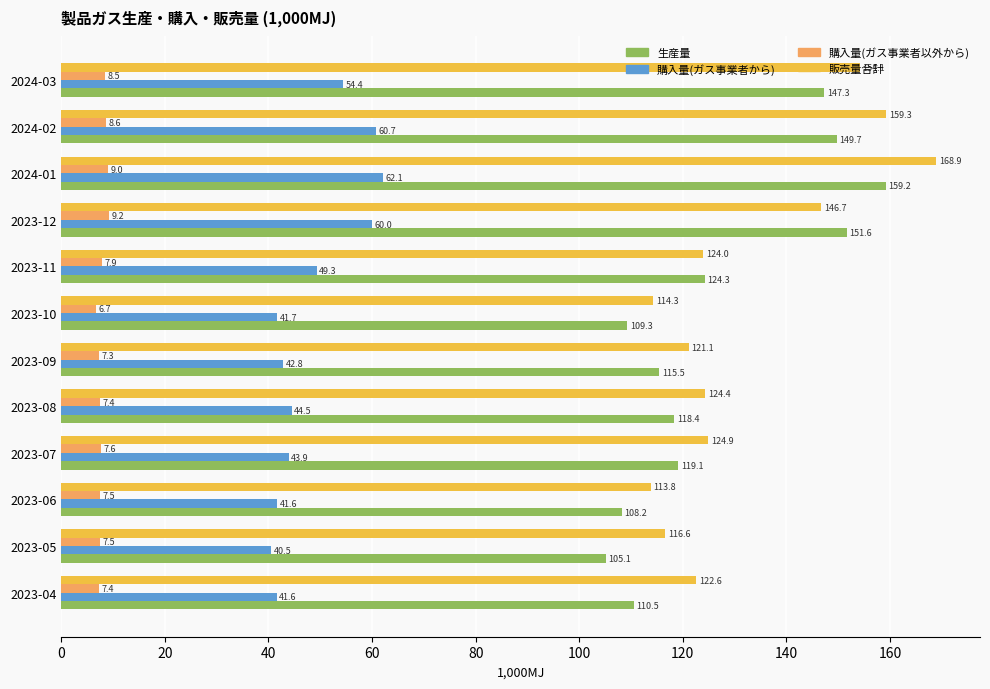

At which category does the chart reach its minimum across all series?

2023-10